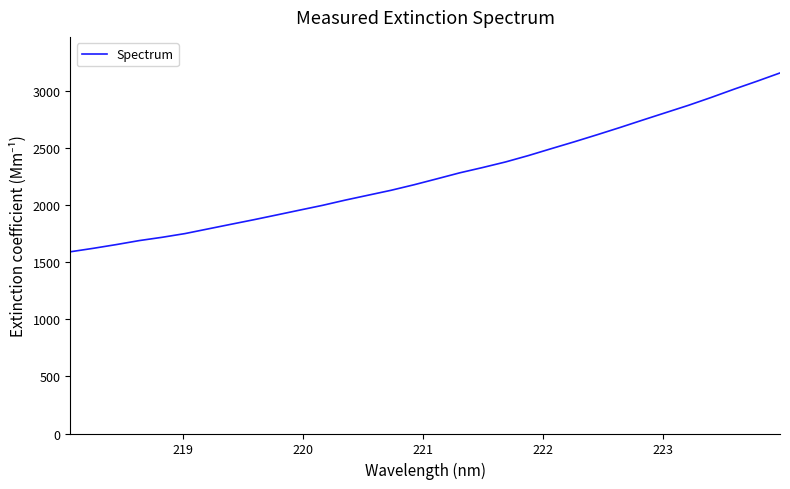

What is the maximum value shown in the chart?

3161.7